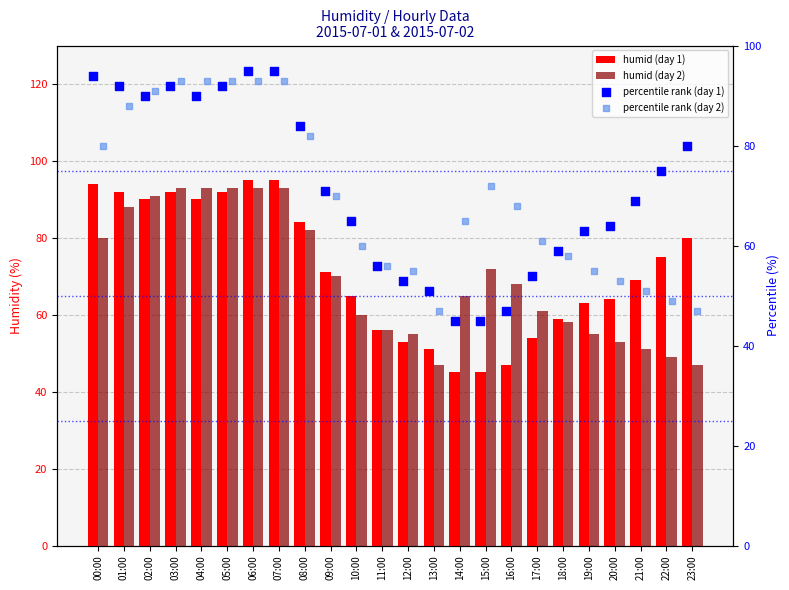

What is the total value across all series at 14:00?

220